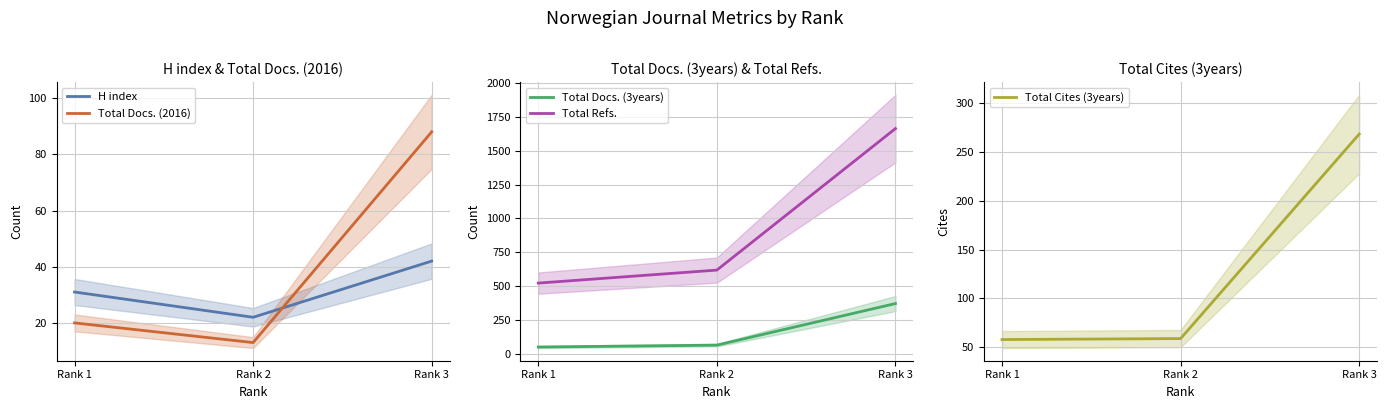

Which category has the highest value across all series?

Rank 3